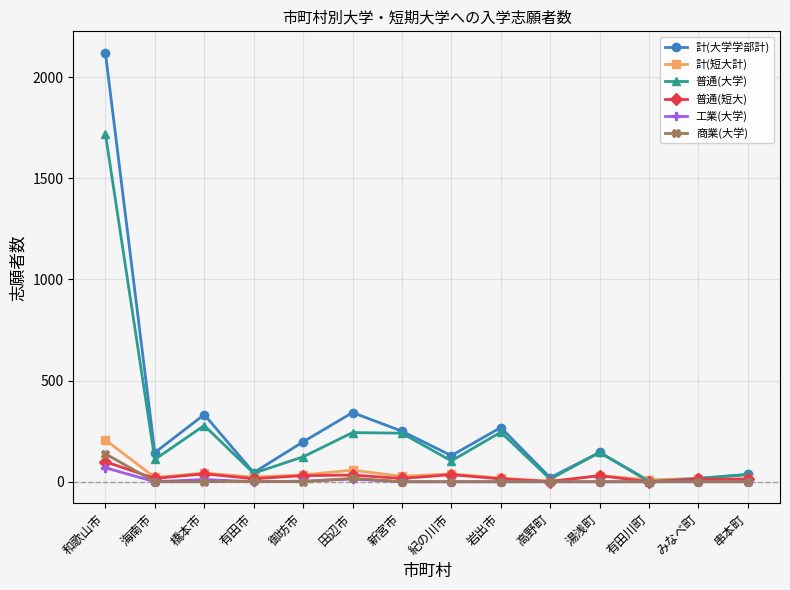

Rank the series by their maximum value, from highest to lowest.

計(大学学部計), 普通(大学), 計(短大計), 商業(大学), 普通(短大), 工業(大学)